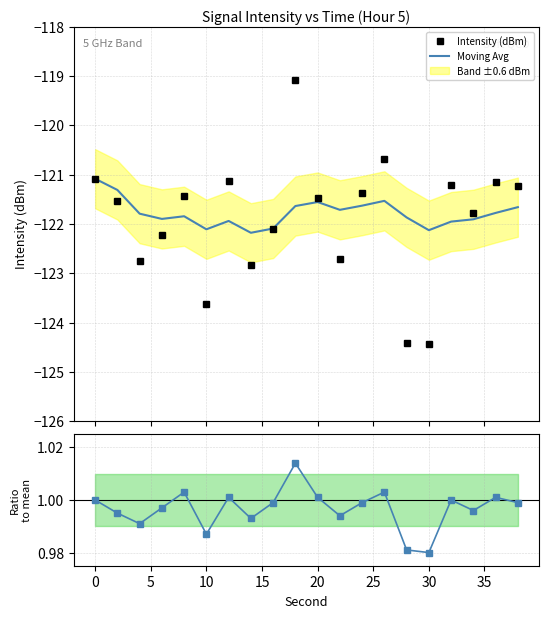

In Ratio to mean, how many points are lower than both neighbors (excluding endpoints)?

6